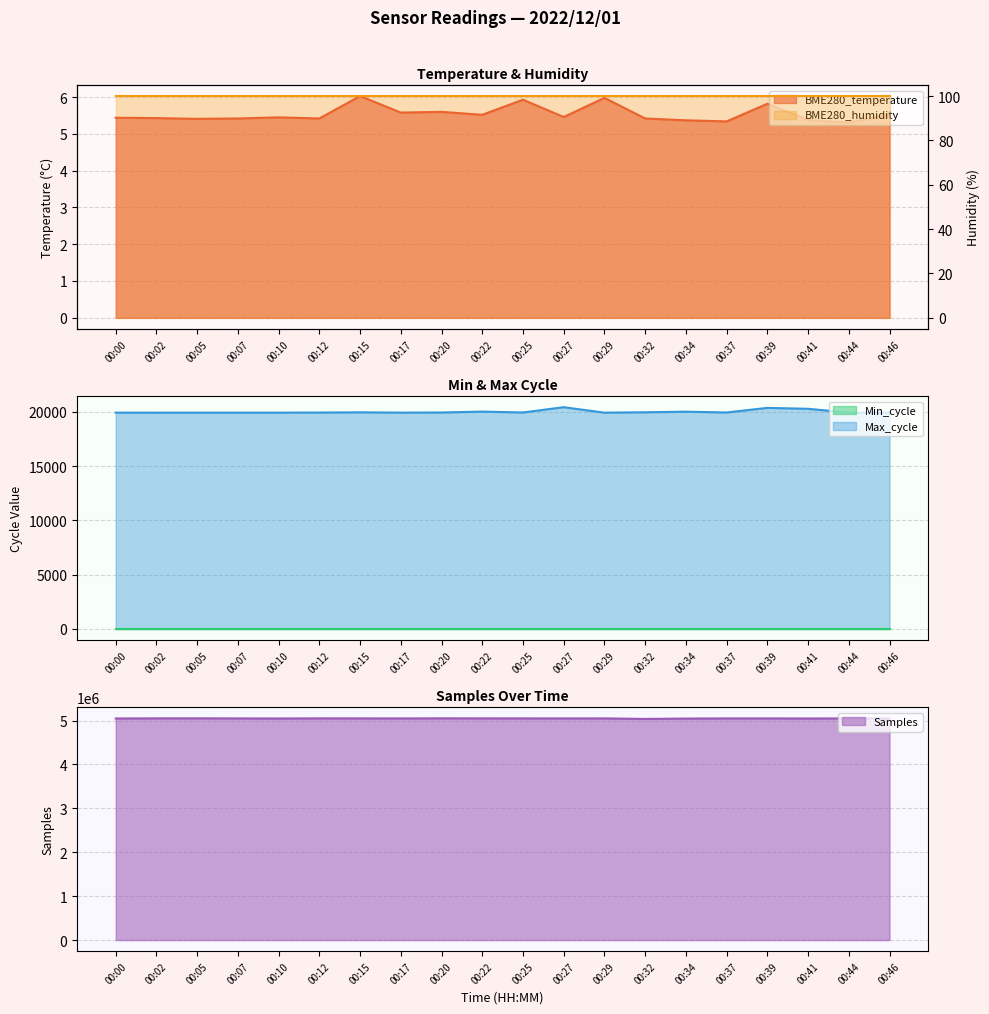

At which label does Samples reach its minimum?

00:32